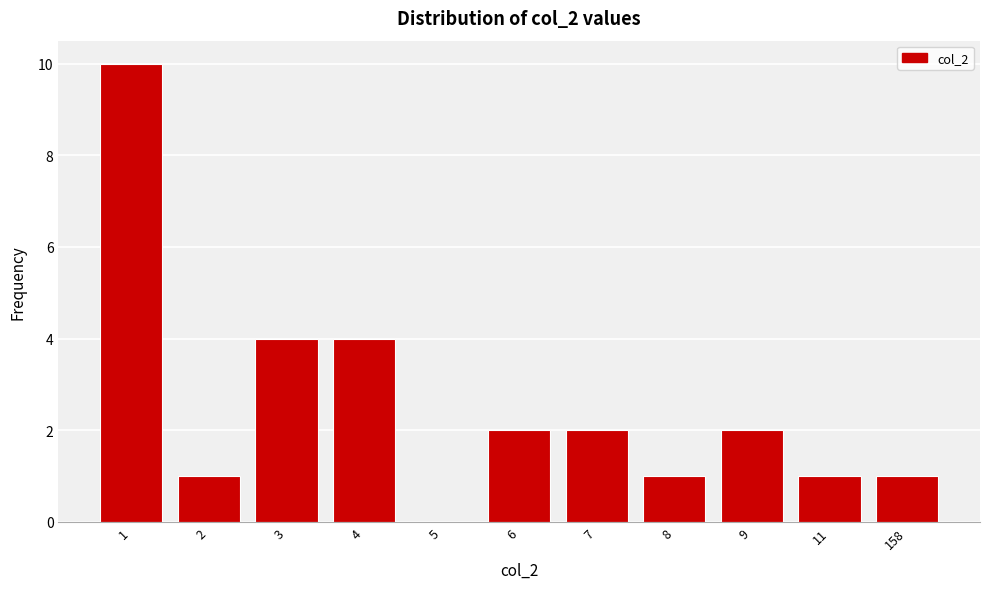

Reading left to right, extract all data points from this chart.

1=10	2=1	3=4	4=4	5=0	6=2	7=2	8=1	9=2	11=1	158=1